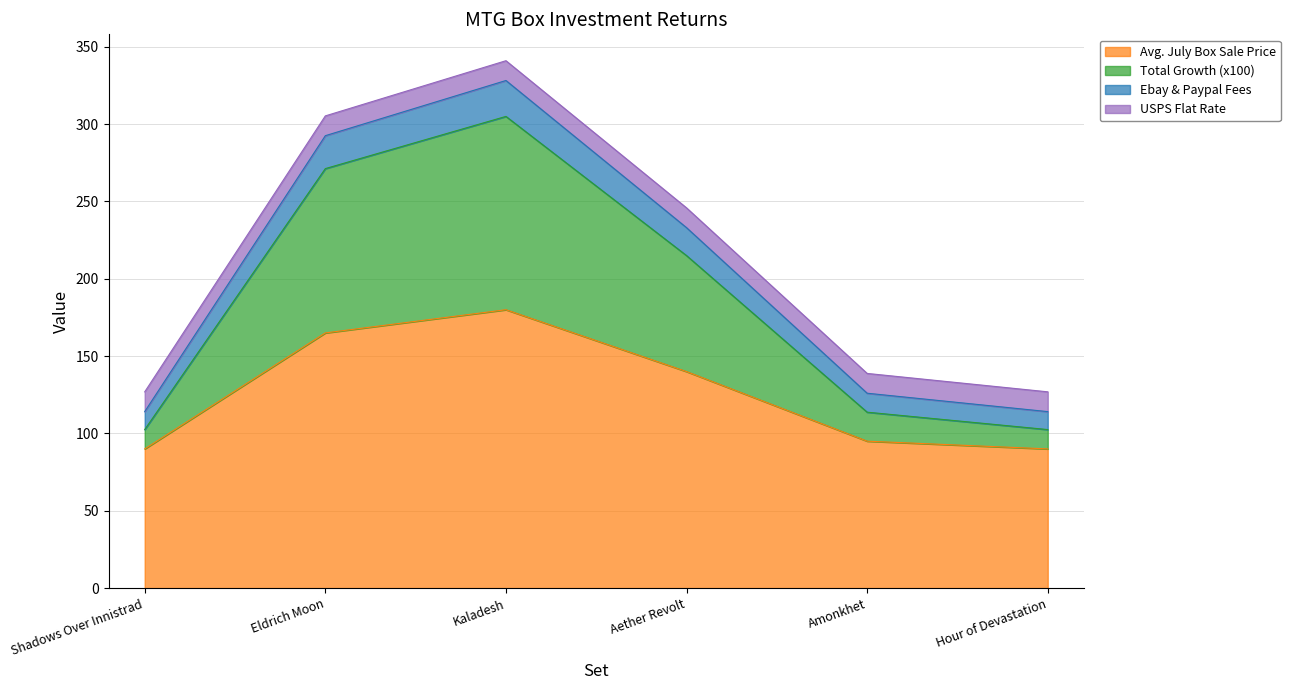

True or false: Avg. July Box Sale Price has a value of 90.0 at Hour of Devastation.

True